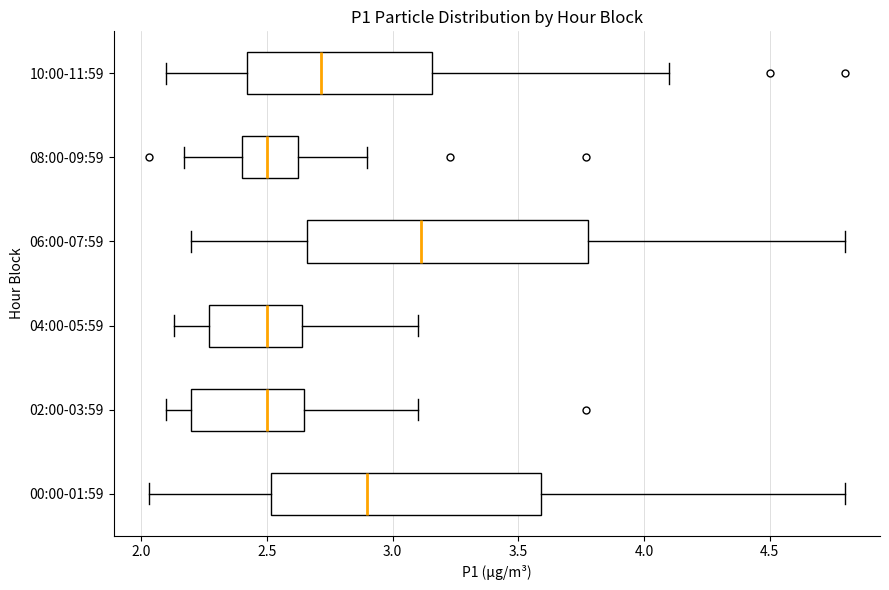

Reading bottom to top, read every box against the x-axis: the position of its median line, the range the box covers, and the ends of its whiskers. The values are not printed on the chart, so give them approximately, as read against the axis.

00:00-01:59: median 2.90, box 2.50 to 3.60, whiskers 2.05 to 4.80
02:00-03:59: median 2.50, box 2.20 to 2.65, whiskers 2.10 to 3.10
04:00-05:59: median 2.50, box 2.25 to 2.65, whiskers 2.15 to 3.10
06:00-07:59: median 3.10, box 2.65 to 3.80, whiskers 2.20 to 4.80
08:00-09:59: median 2.50, box 2.40 to 2.65, whiskers 2.15 to 2.90
10:00-11:59: median 2.70, box 2.40 to 3.15, whiskers 2.10 to 4.10